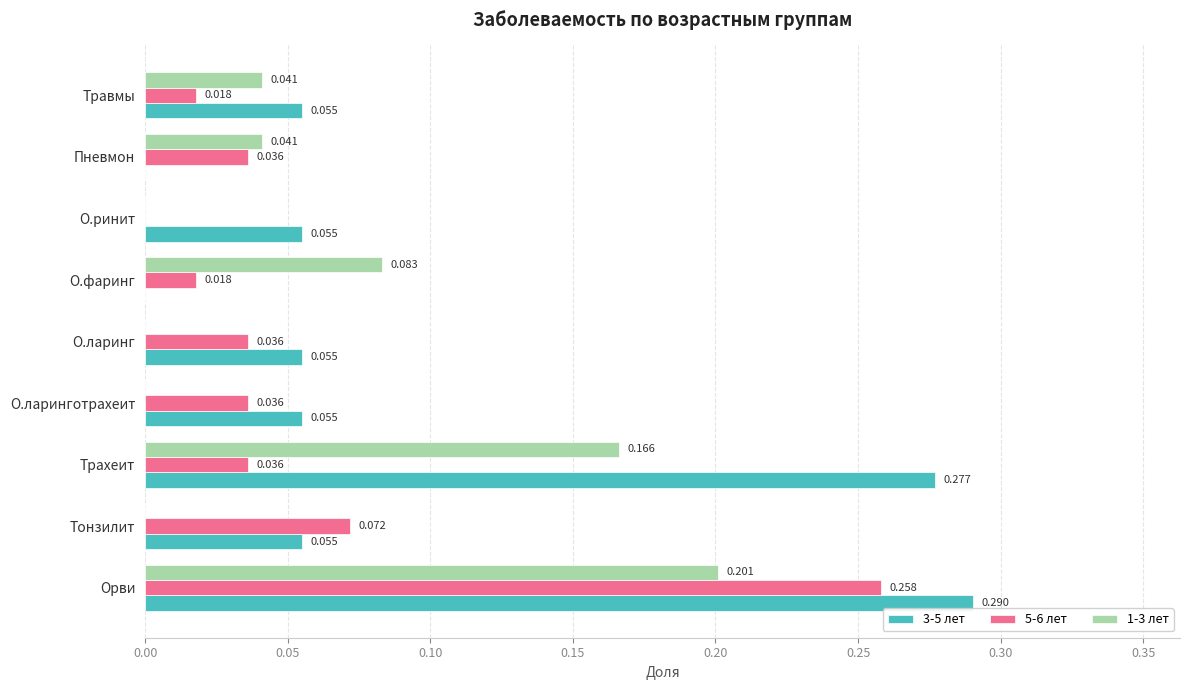

Which category has the highest value in the 5-6 лет series?

Орви